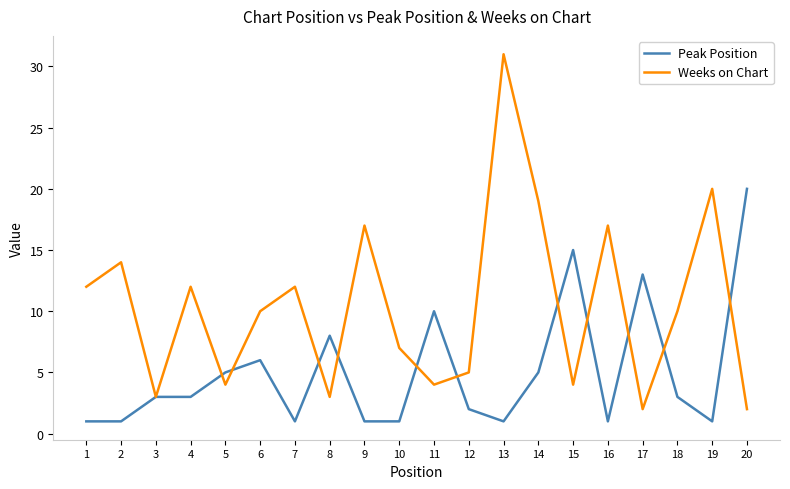

Reading left to right, extract all data points from this chart.

Peak Position: 1	1	3	3	5	6	1	8	1	1	10	2	1	5	15	1	13	3	1	20
Weeks on Chart: 12	14	3	12	4	10	12	3	17	7	4	5	31	19	4	17	2	10	20	2